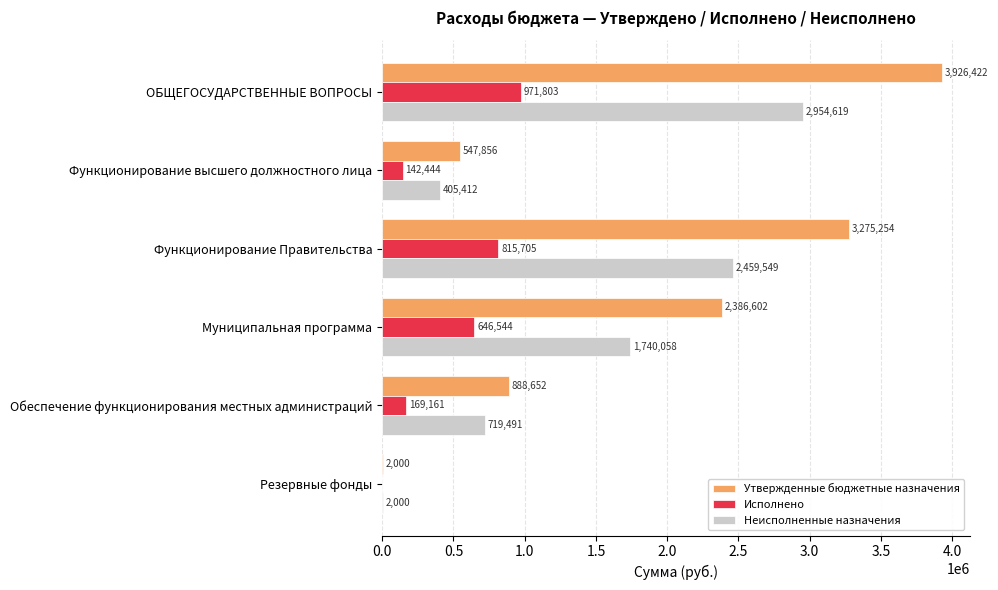

What are all the series names shown in the legend?

Утвержденные бюджетные назначения, Исполнено, Неисполненные назначения